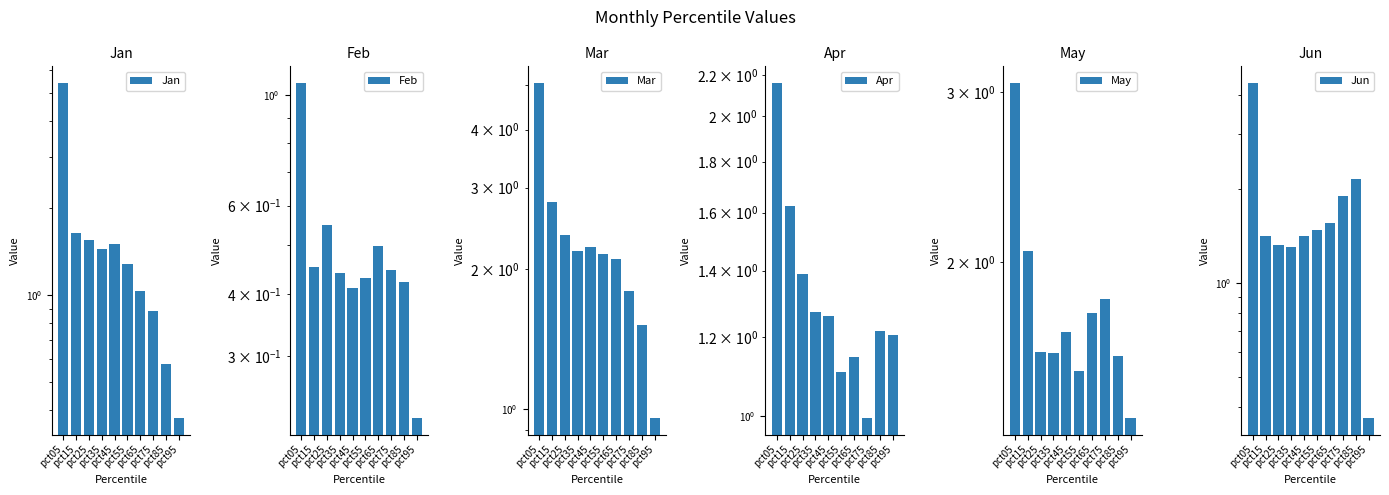

Rank the categories by Jun value from highest to lowest.

pct05, pct85, pct75, pct65, pct55, pct45, pct15, pct25, pct35, pct95